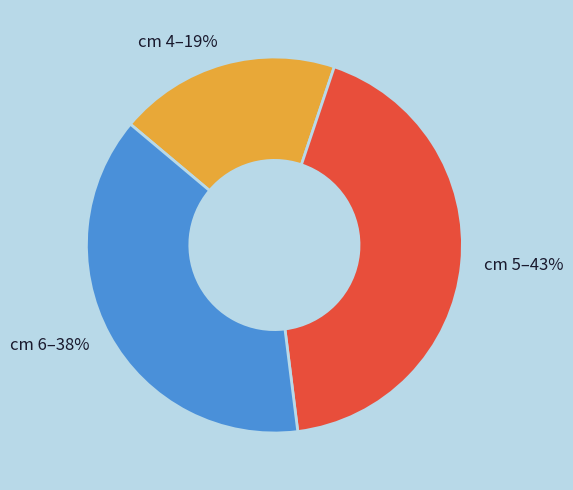

What is the ratio of the value at cm 6–38% to the value at cm 5–43%?

0.9